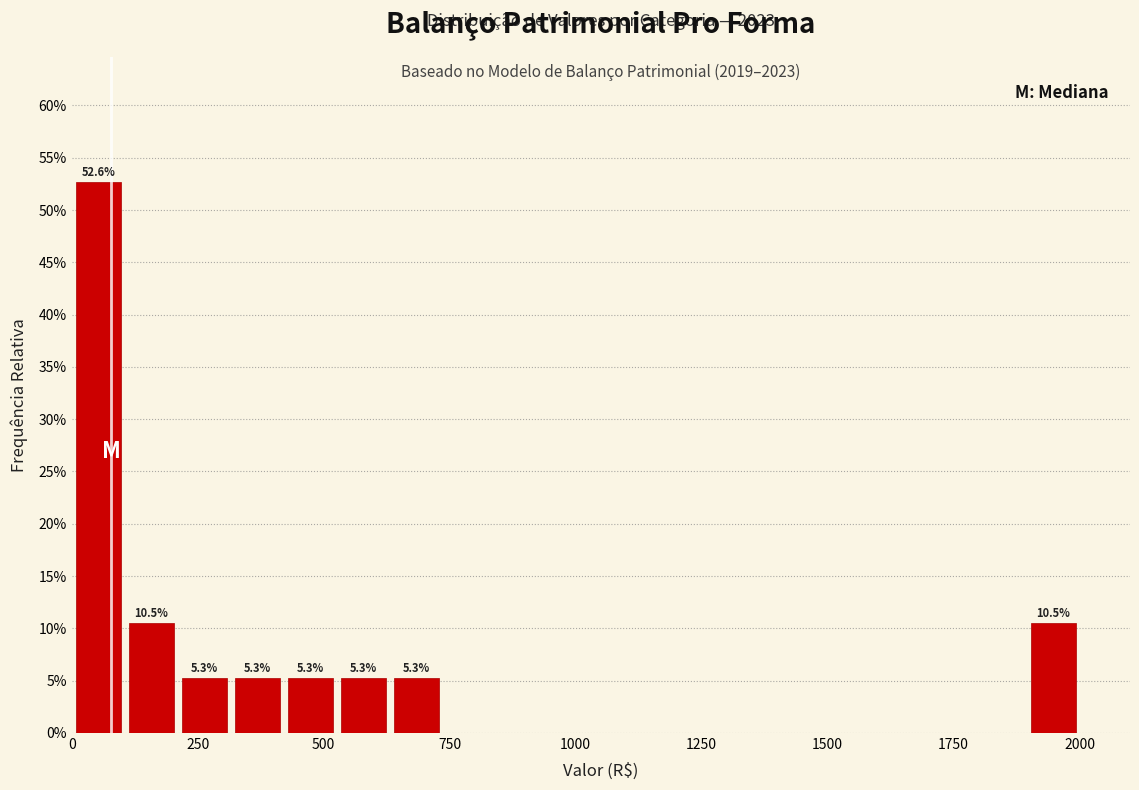

Around what value on the x-axis is the tallest bar? Give the approximate position of its centre, as read against the axis.

50